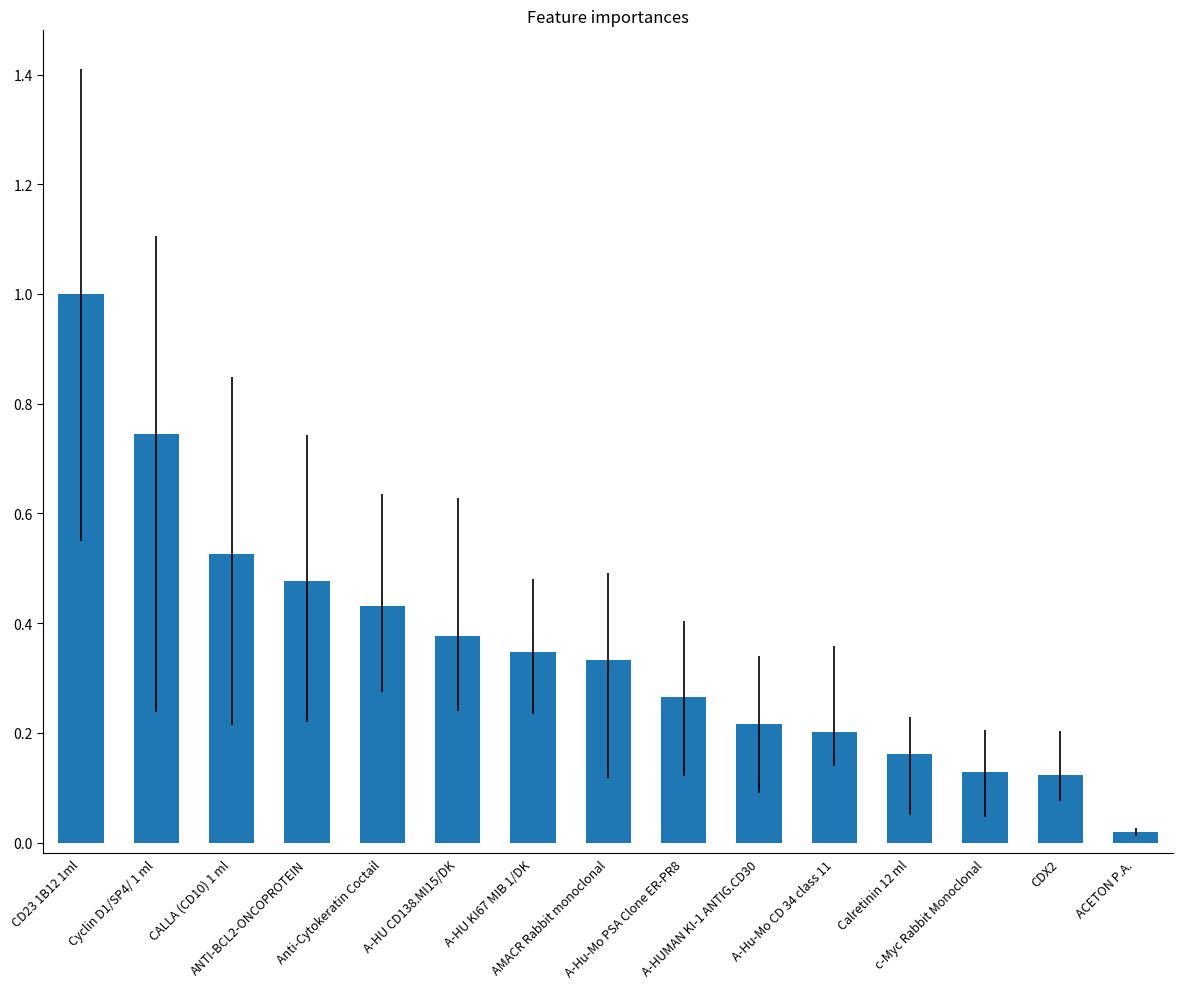

What is the difference between the maximum and minimum values?

1.0